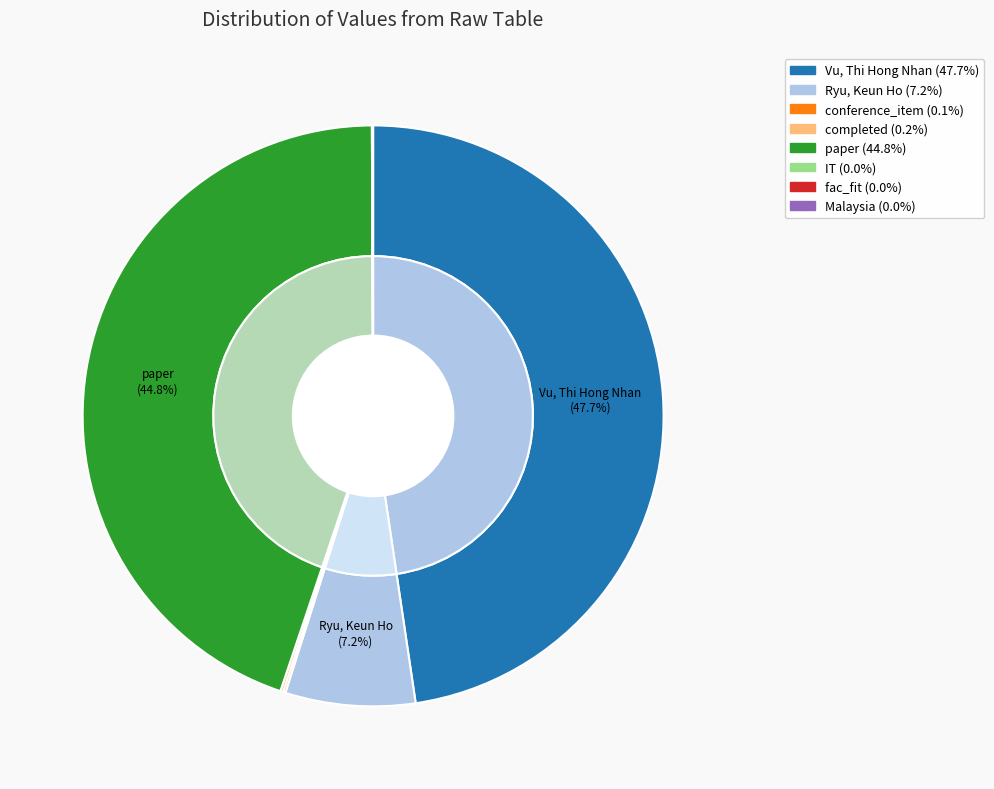

To the nearest percent, what is the difference between the largest and smallest slice percentages?

48%